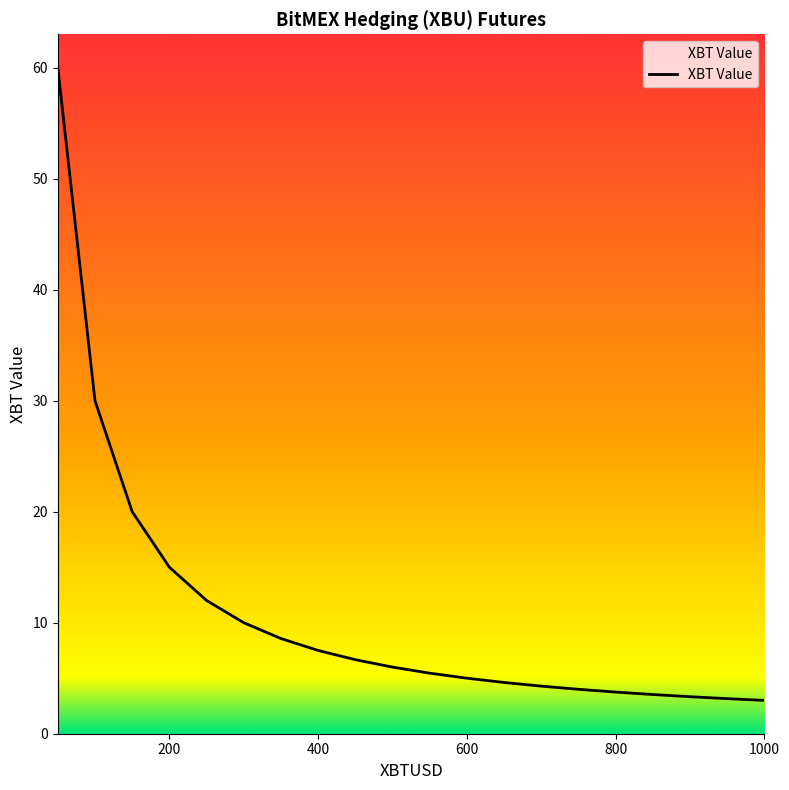

What is the difference between the maximum and minimum values?

57.0